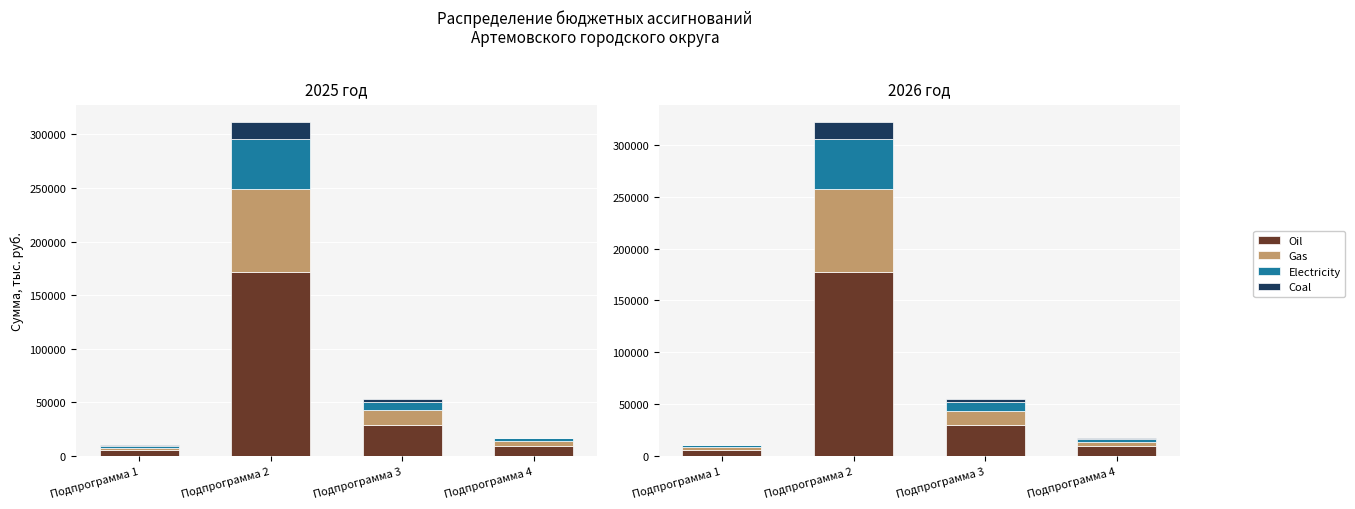

The value of Gas at Подпрограмма 3 is 13645.5. True or false?

True